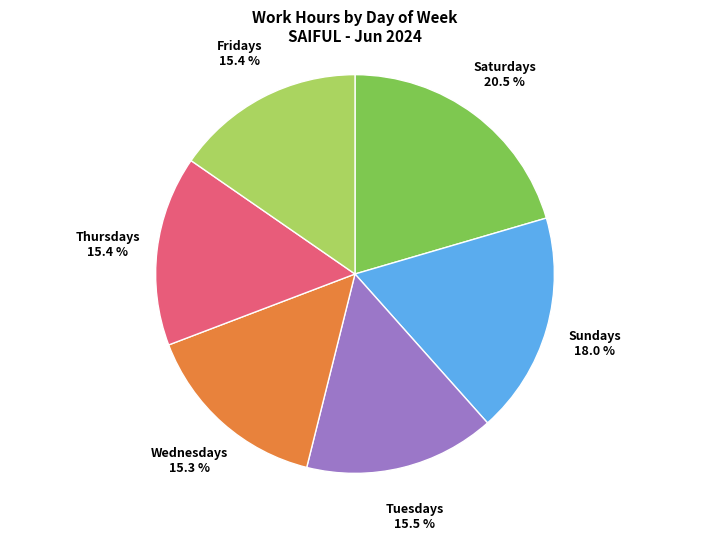

Is there any slice that represents more than half of the pie?

No